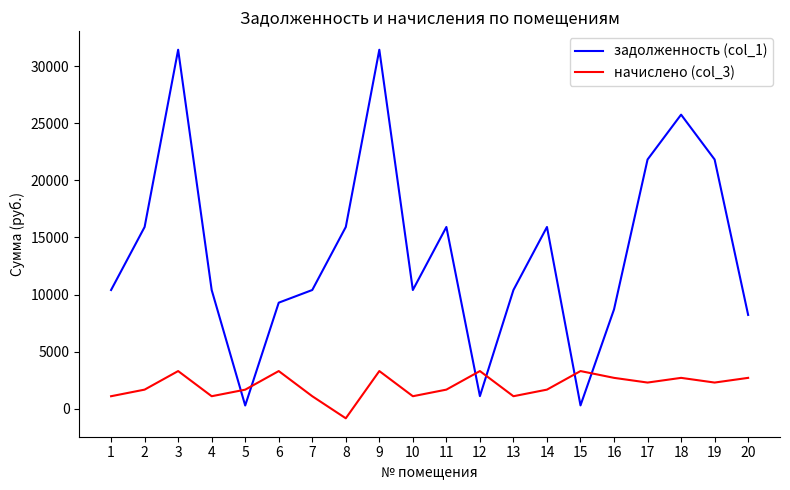

What is the difference between the highest and lowest values at 16?

6001.0